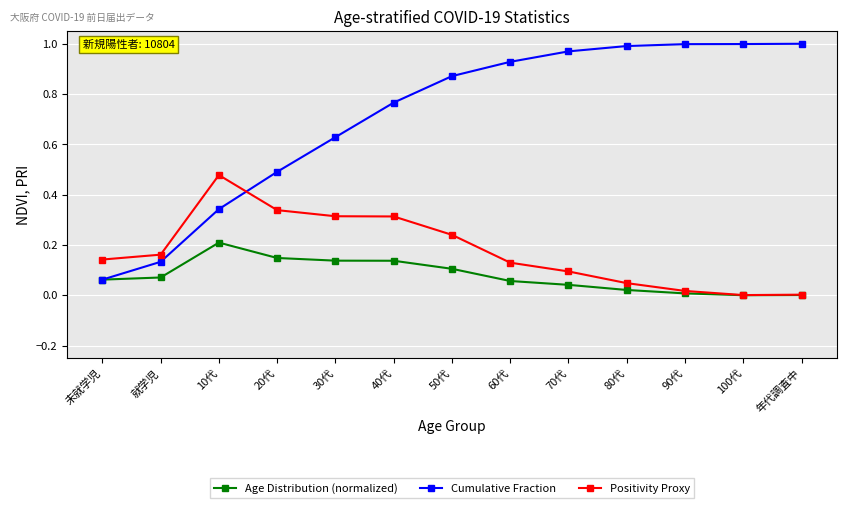

Which series has the widest spread of values?

Cumulative Fraction